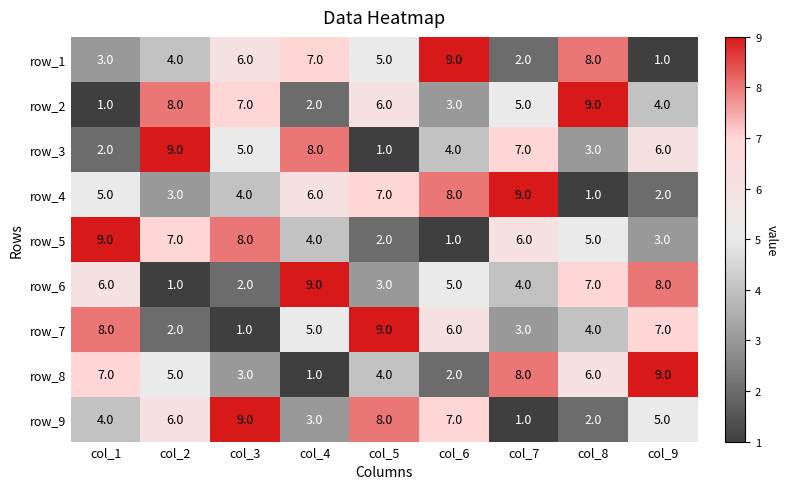

Rank the categories by row_4 value from highest to lowest.

col_7, col_6, col_5, col_4, col_1, col_3, col_2, col_9, col_8